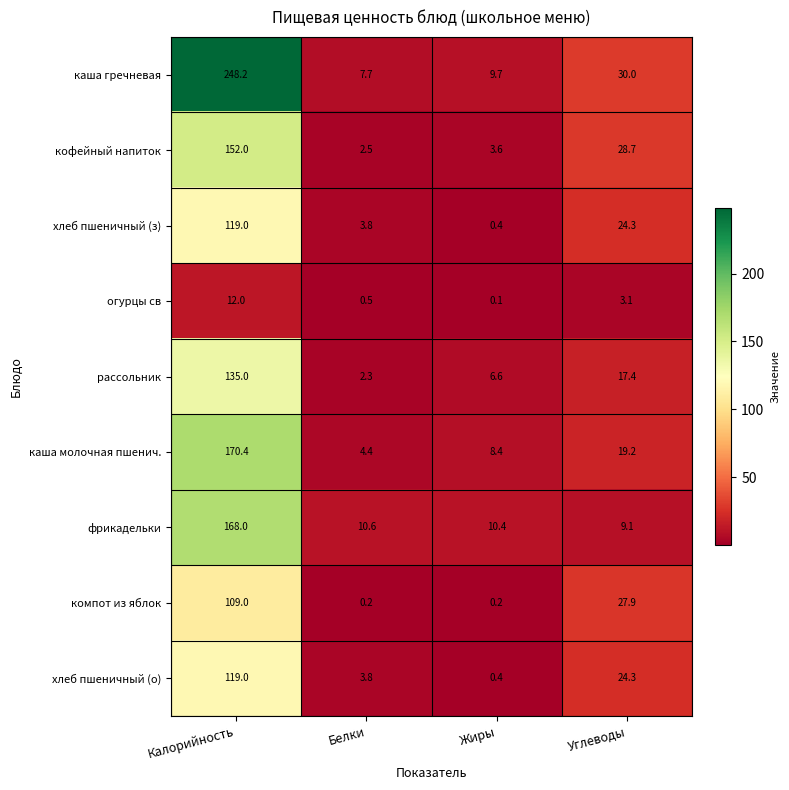

What is the greatest value displayed?

248.2